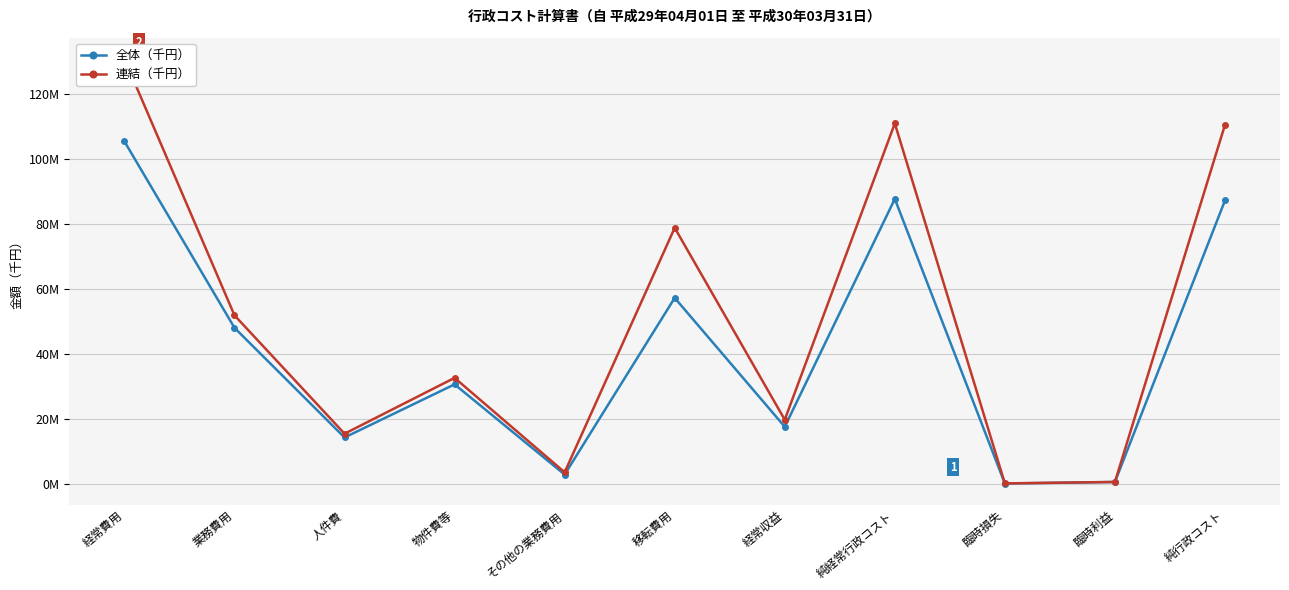

At which category is the sum across all series the highest?

経常費用